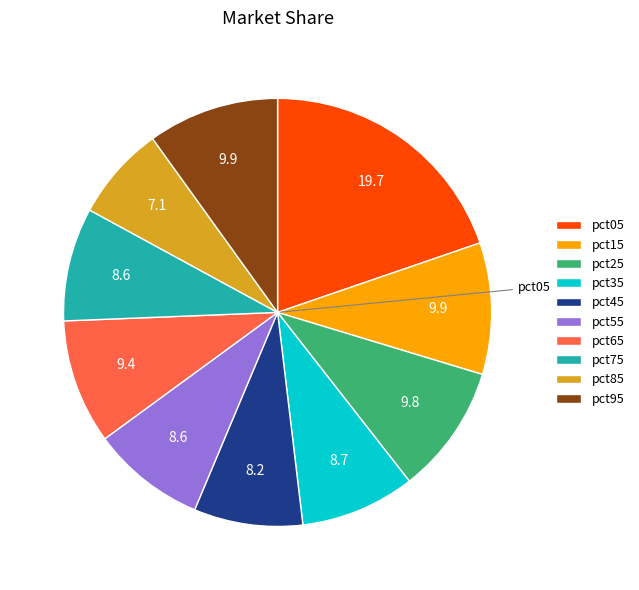

Between pct65 and pct85, which is larger?

pct65